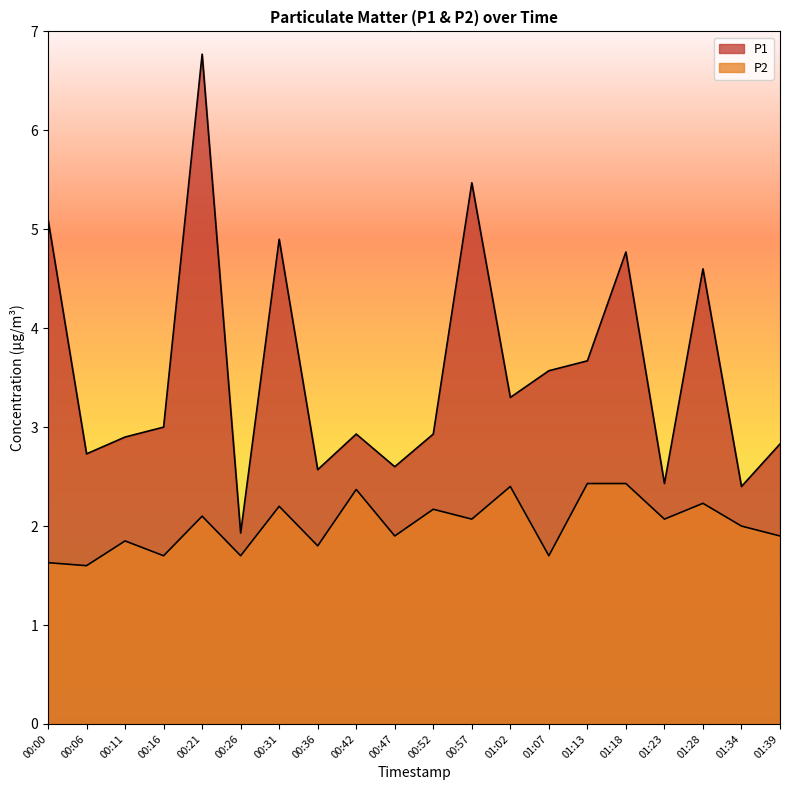

What are all the series names shown in the legend?

P1, P2